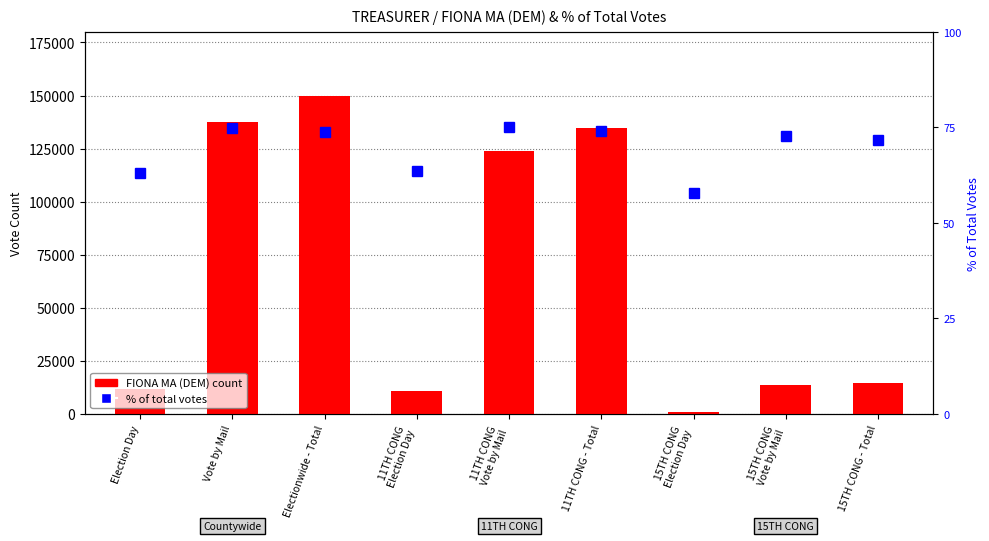

Read the % of Total Votes value at Election Day.

63.2